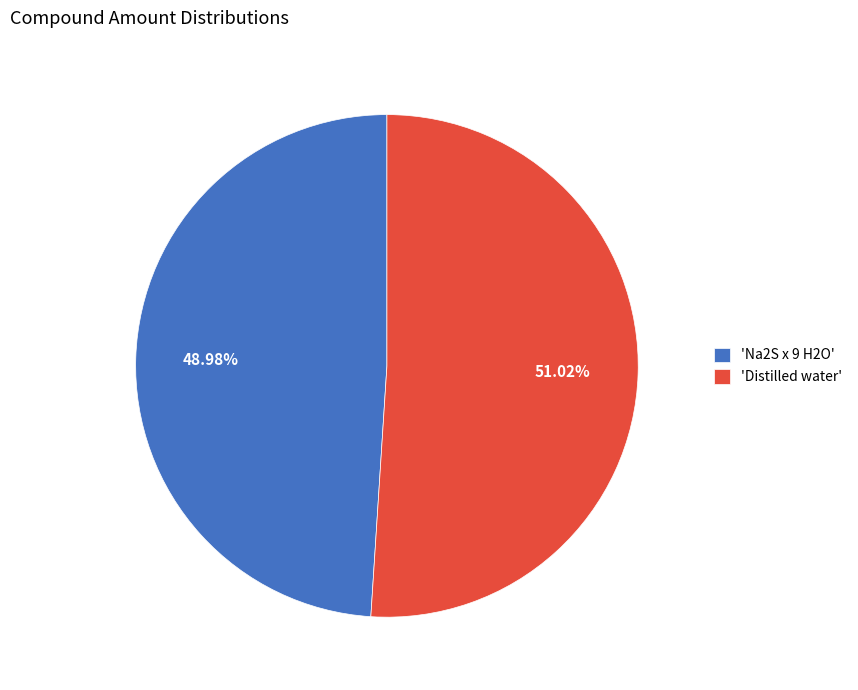

What is the largest slice in the pie chart?

'Distilled water'